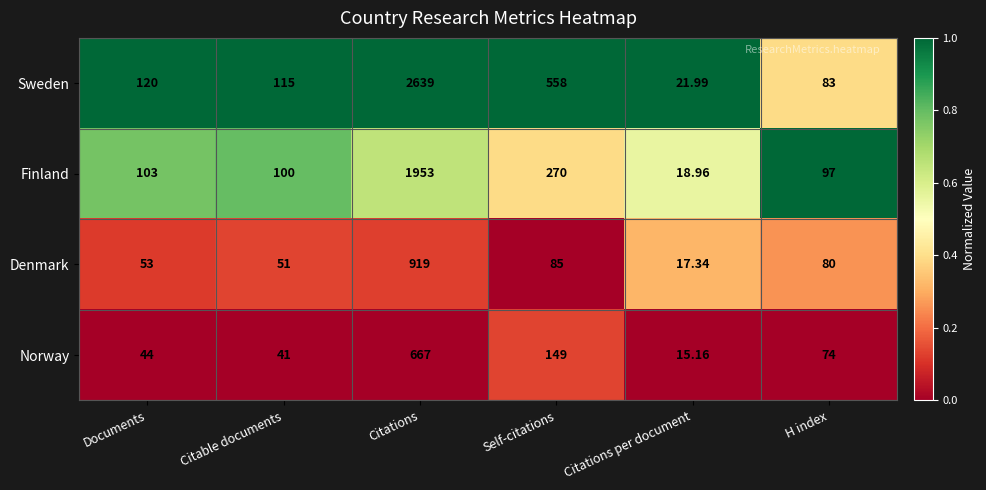

Rank the series by their maximum value, from highest to lowest.

Sweden, Finland, Denmark, Norway